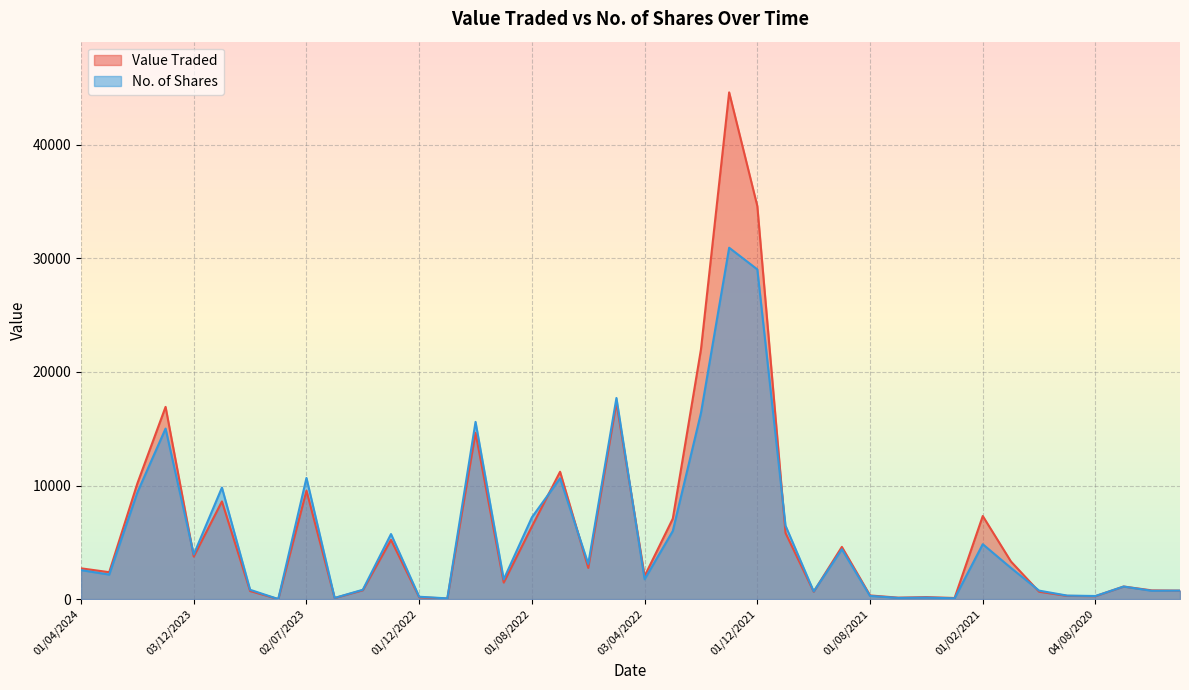

Which has a higher value, 01/10/2020 or 01/07/2020?

01/07/2020